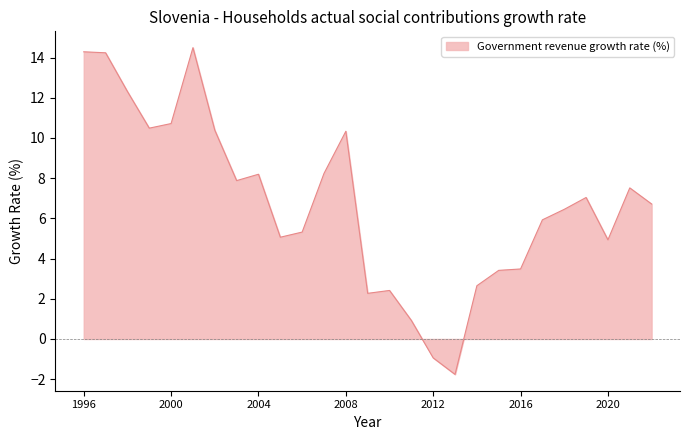

What is the difference between the maximum and minimum values?

16.3